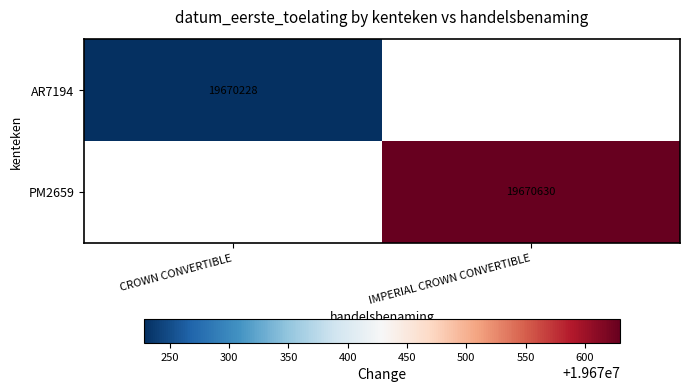

What is the greatest value displayed?

19670630.0